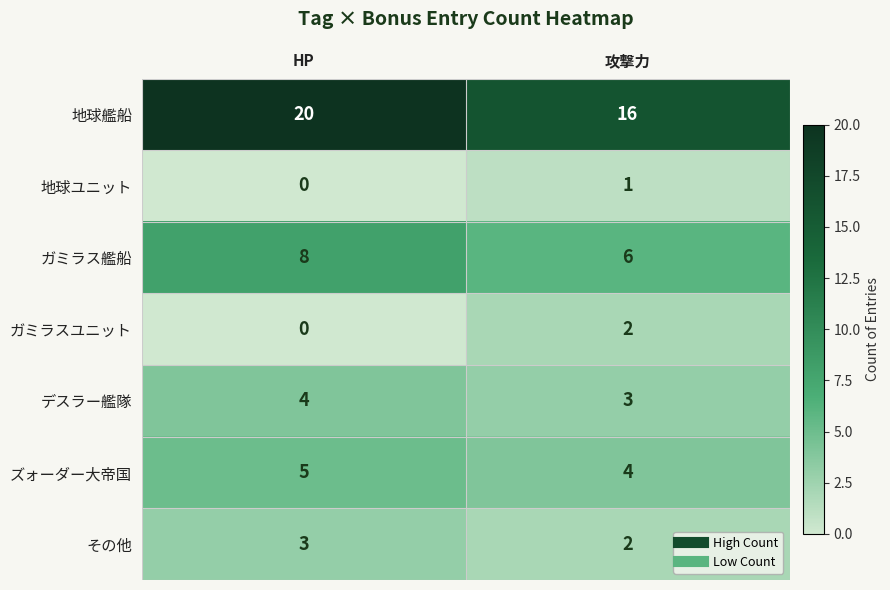

At which category is the sum across all series the highest?

HP